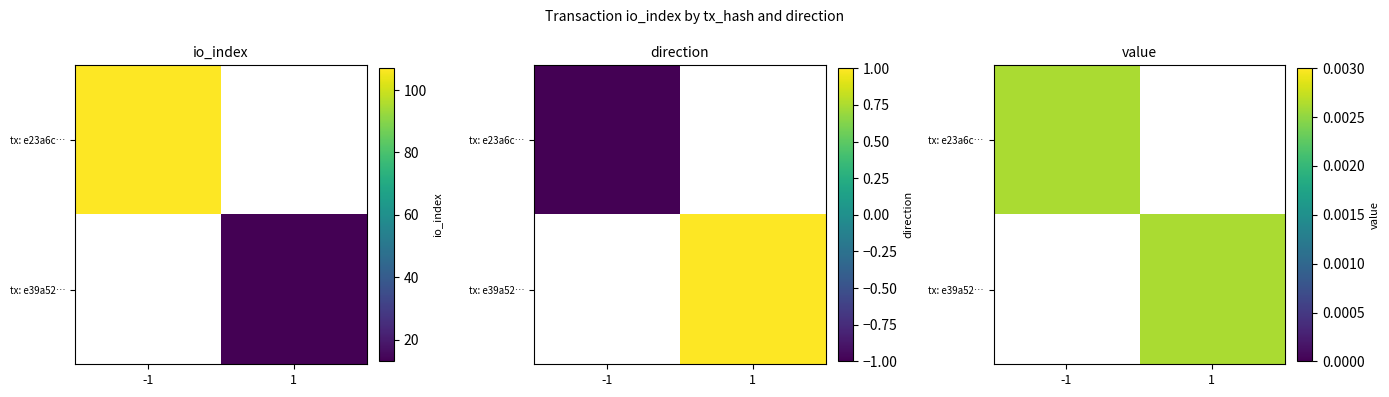

Is it true that e39a52ebc99ed76c67c1ca2610332cae4cedf05 equals 13 at io_index?

True